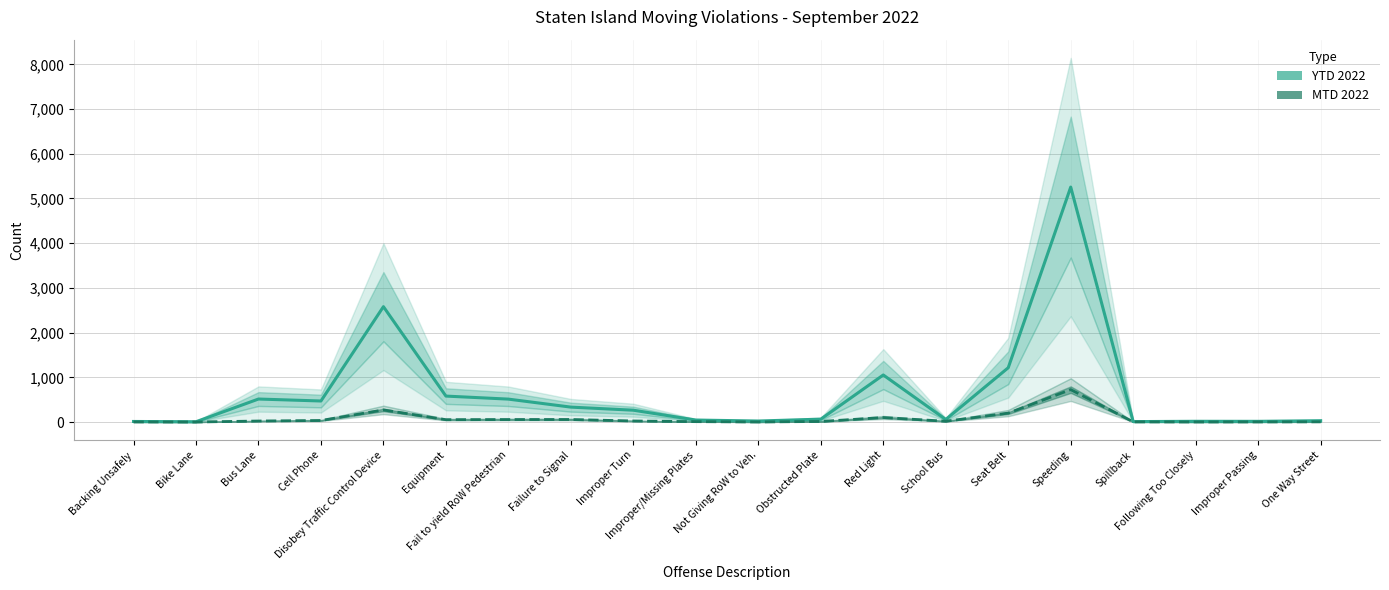

What is the sum of the YTD 2022 values at Spillback and School Bus?

66